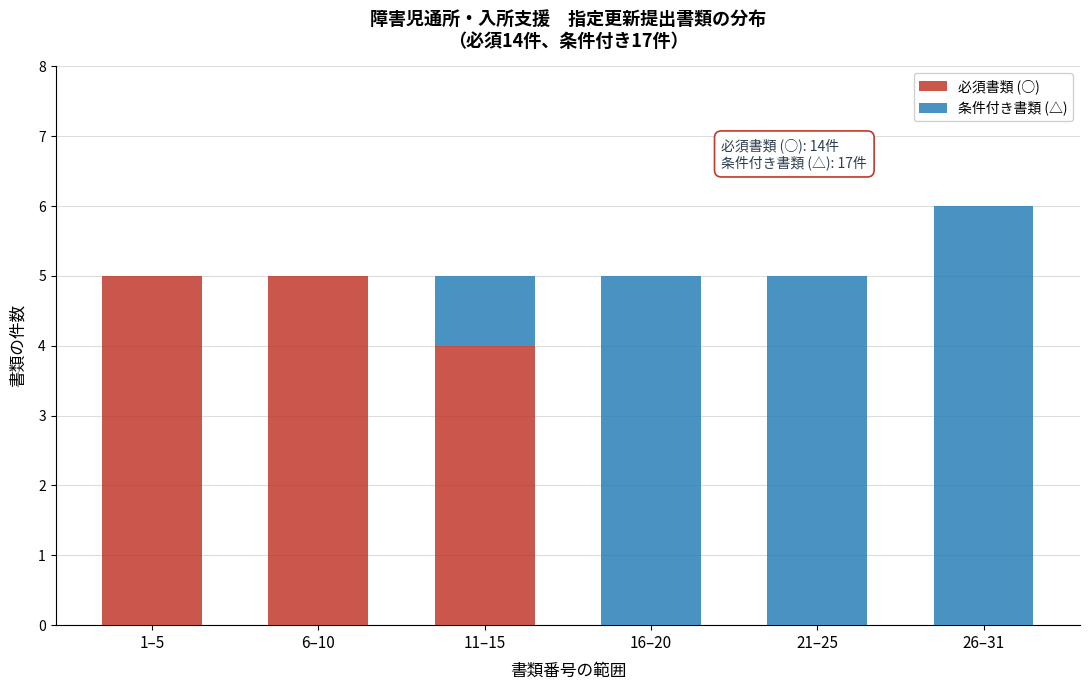

Reading left to right, what are the values for 必須書類 (○)?

1–5=5	6–10=5	11–15=4	16–20=0	21–25=0	26–31=0